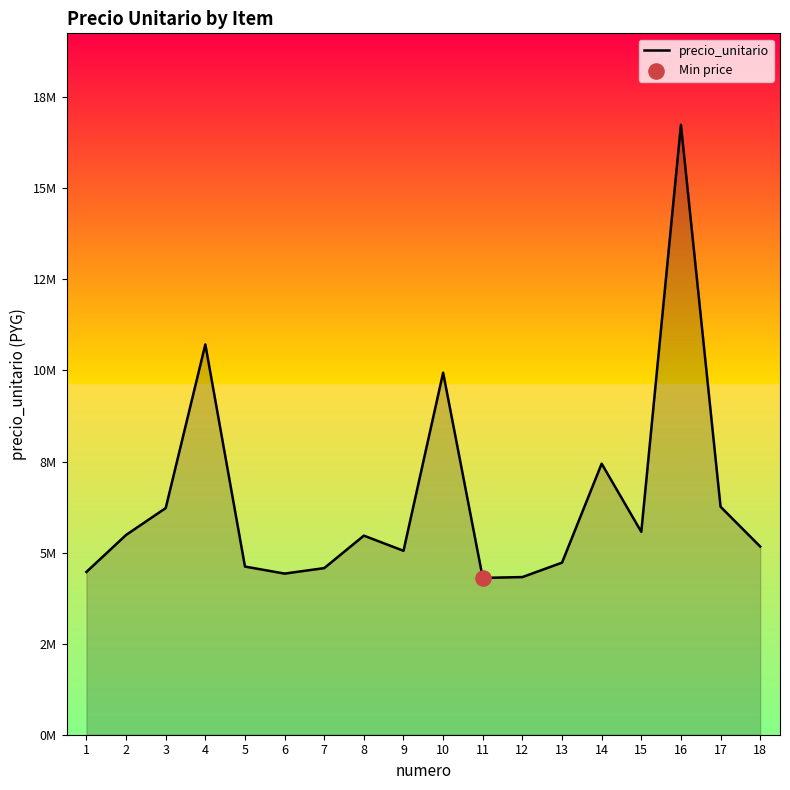

Between 3 and 10, which is larger?

10